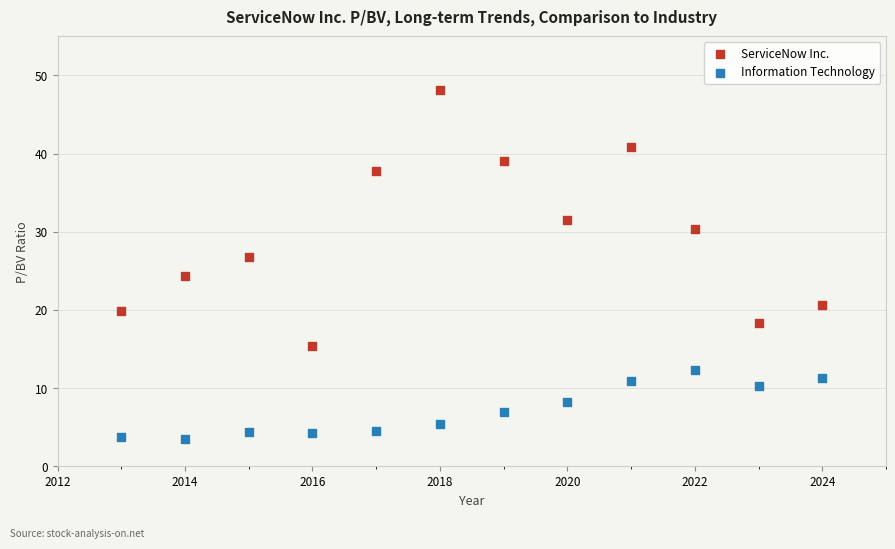

Which series has the widest spread of Y values?

ServiceNow Inc.